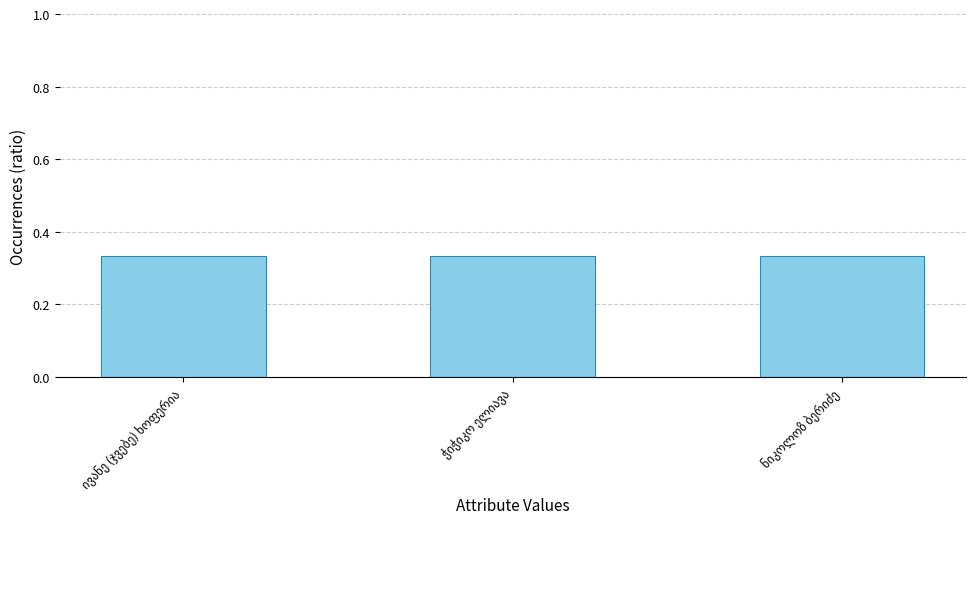

How many values are between 0 and 1?

3